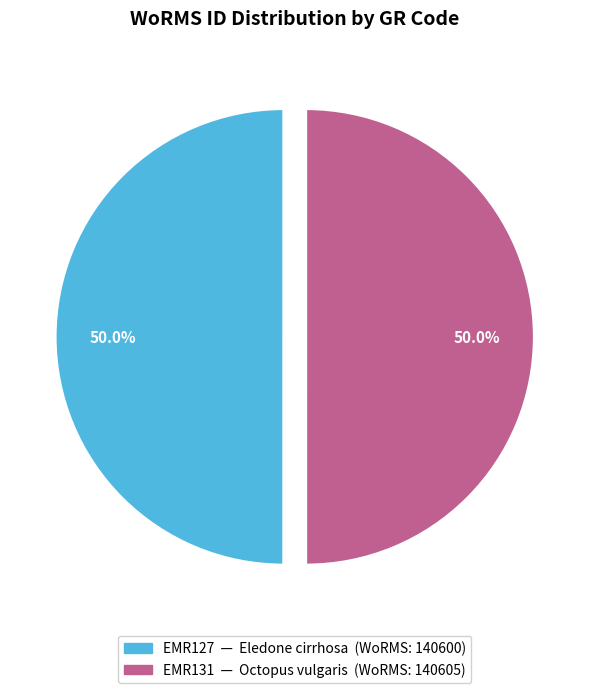

True or false: EMR127 accounts for 50% of the total.

True